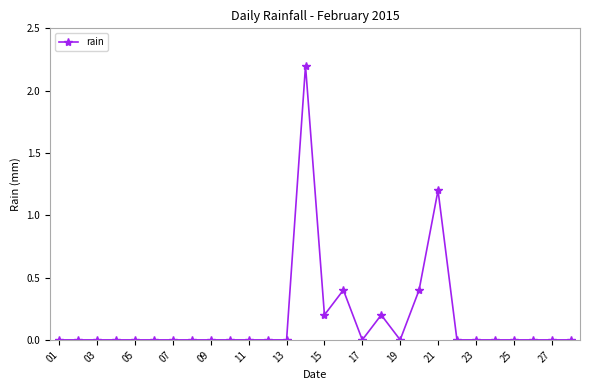

Does the chart display data point markers on the line(s)?

Yes